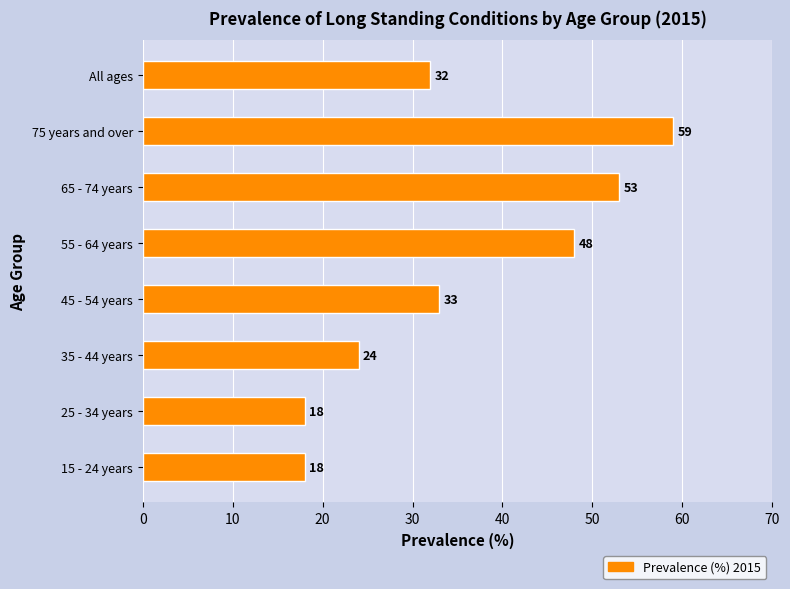

Is it true that the value at 45 - 54 years is 8?

False